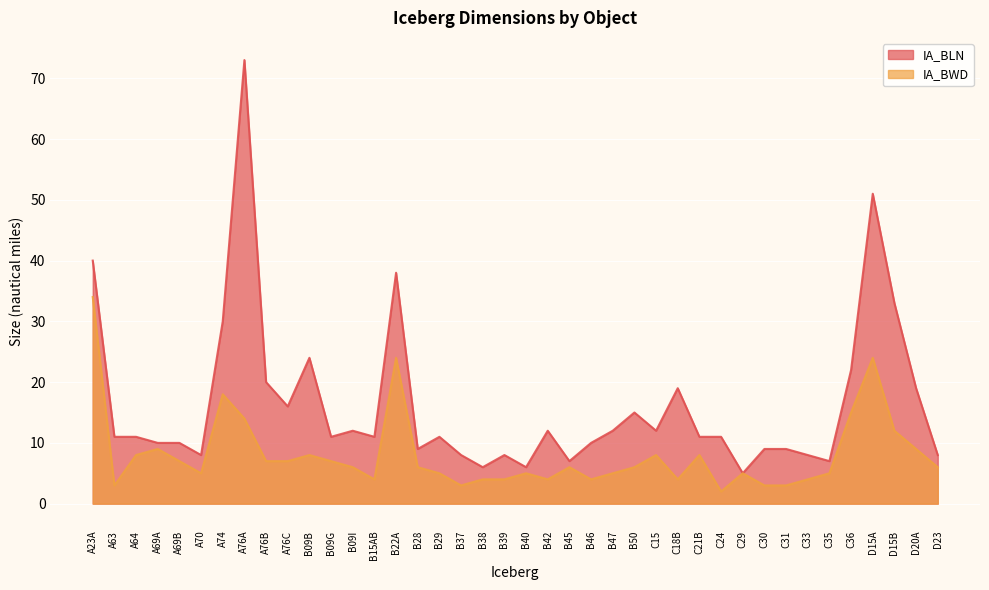

Reading left to right, what are all the values shown in this chart?

IA_BLN: 40	11	11	10	10	8	30	73	20	16	24	11	12	11	38	9	11	8	6	8	6	12	7	10	12	15	12	19	11	11	5	9	9	8	7	22	51	33	19	8
IA_BWD: 34	3	8	9	7	5	18	14	7	7	8	7	6	4	24	6	5	3	4	4	5	4	6	4	5	6	8	4	8	2	5	3	3	4	5	15	24	12	9	6